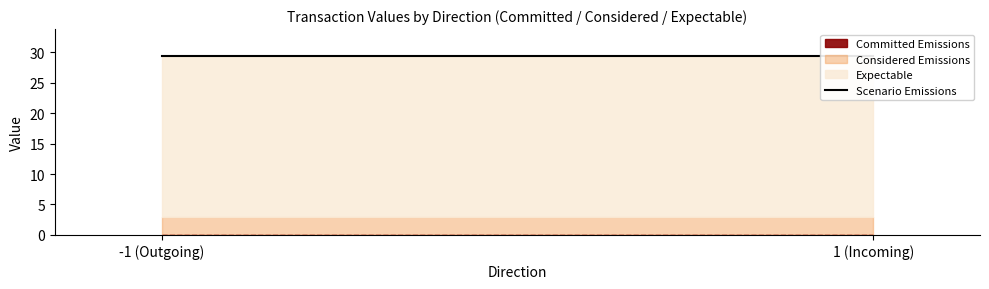

Is it true that Considered Emissions equals 0.0 at -1?

False